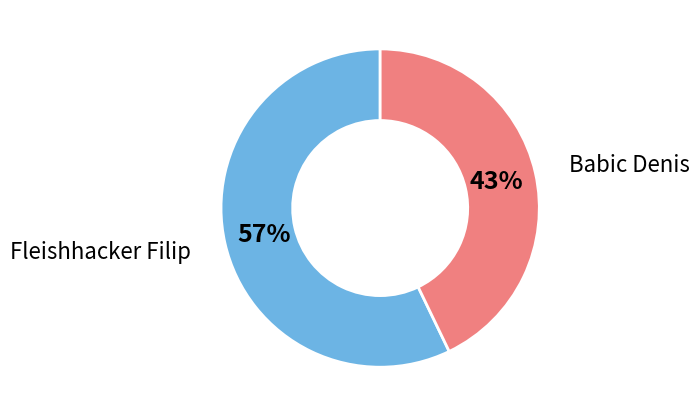

To the nearest percent, what is the difference between the largest and smallest slice percentages?

14%